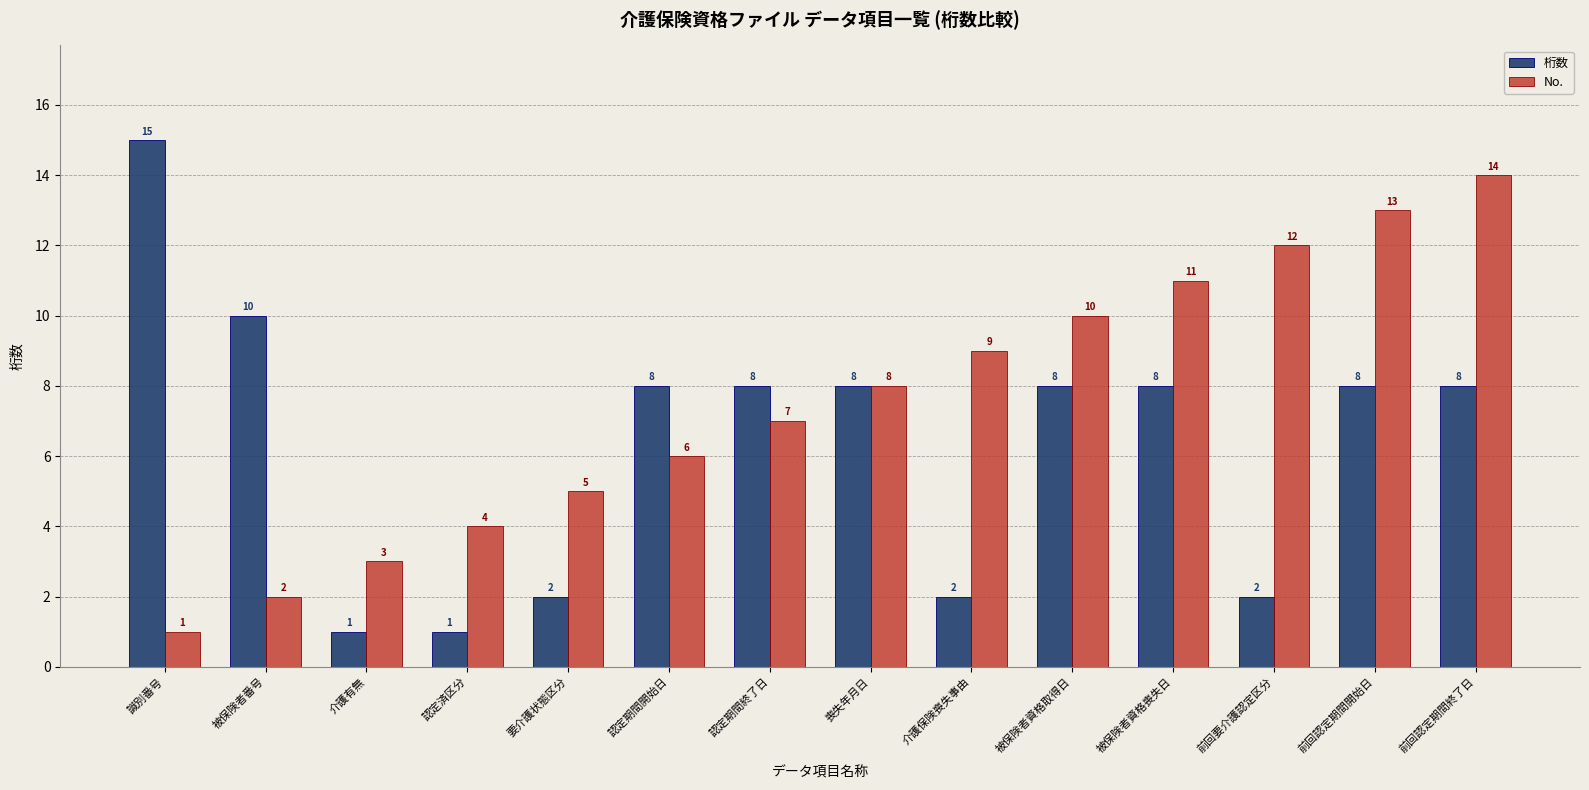

How many bars are there in each group?

2